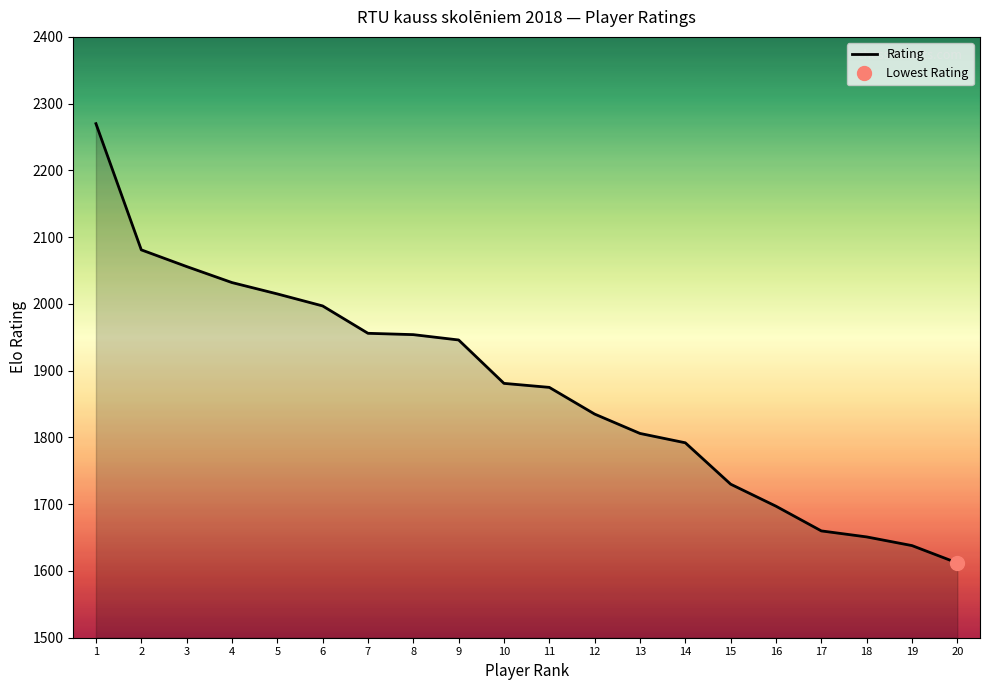

List the labels in order of value, largest first.

1, 2, 3, 4, 5, 6, 7, 8, 9, 10, 11, 12, 13, 14, 15, 16, 17, 18, 19, 20